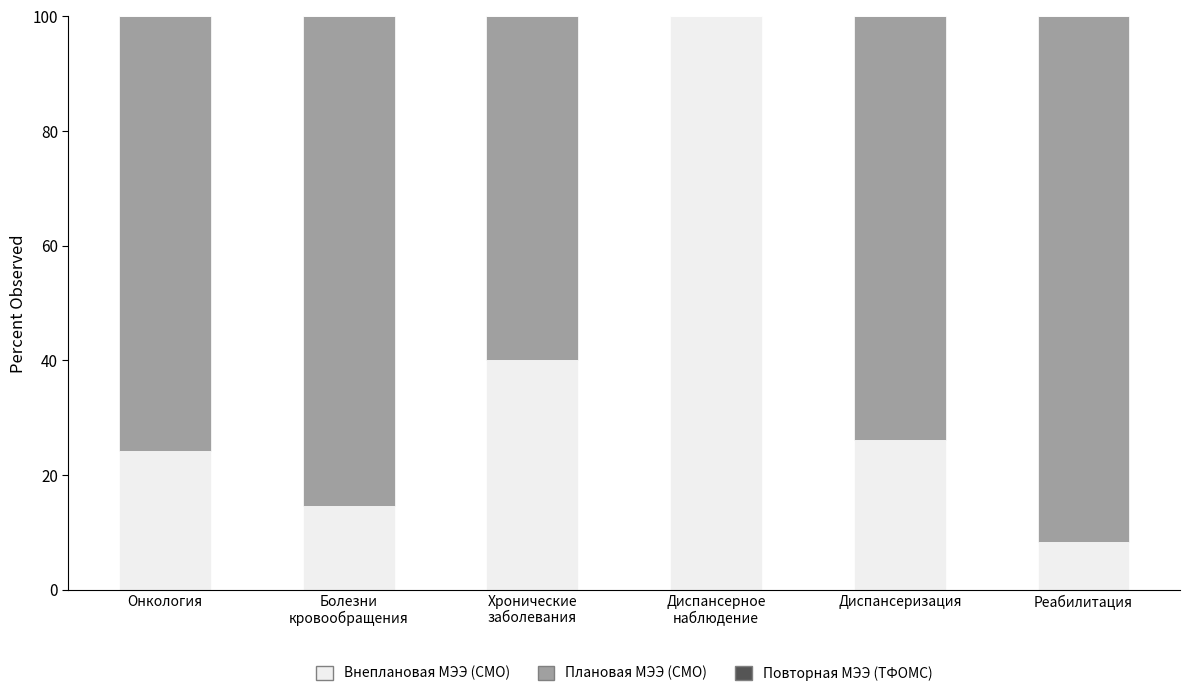

What is the maximum value for Внеплановая МЭЭ (СМО)?

100.0